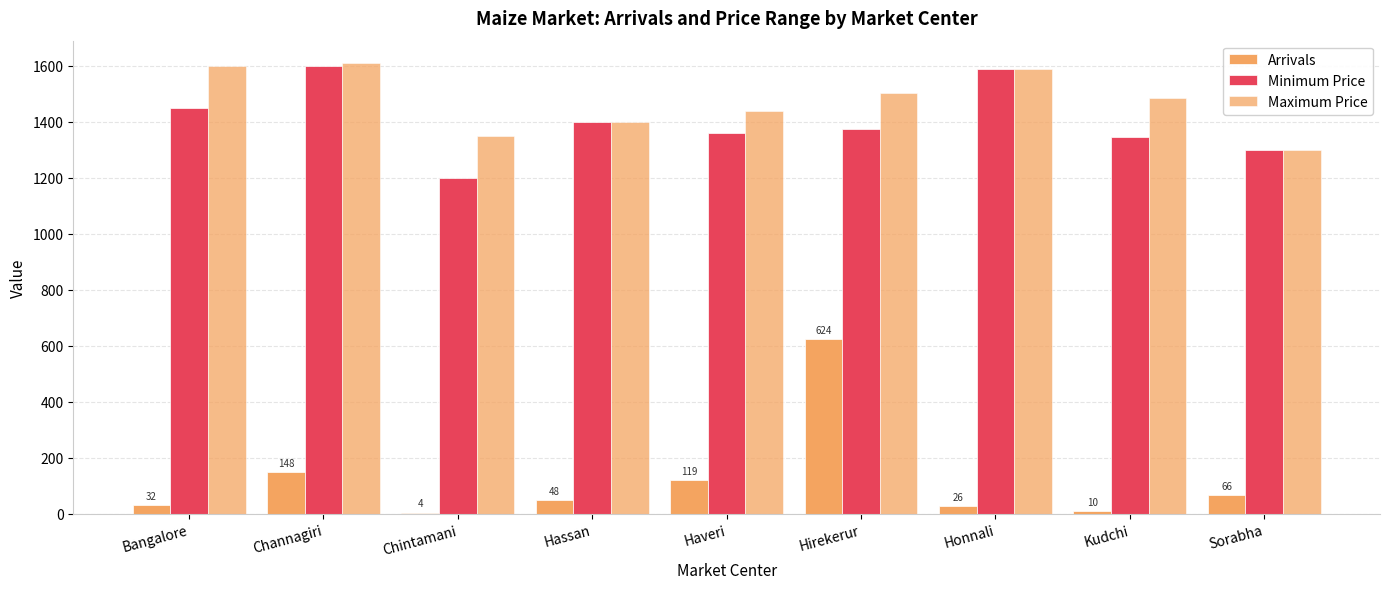

Between Kudchi and Chintamani, which is larger?

Kudchi